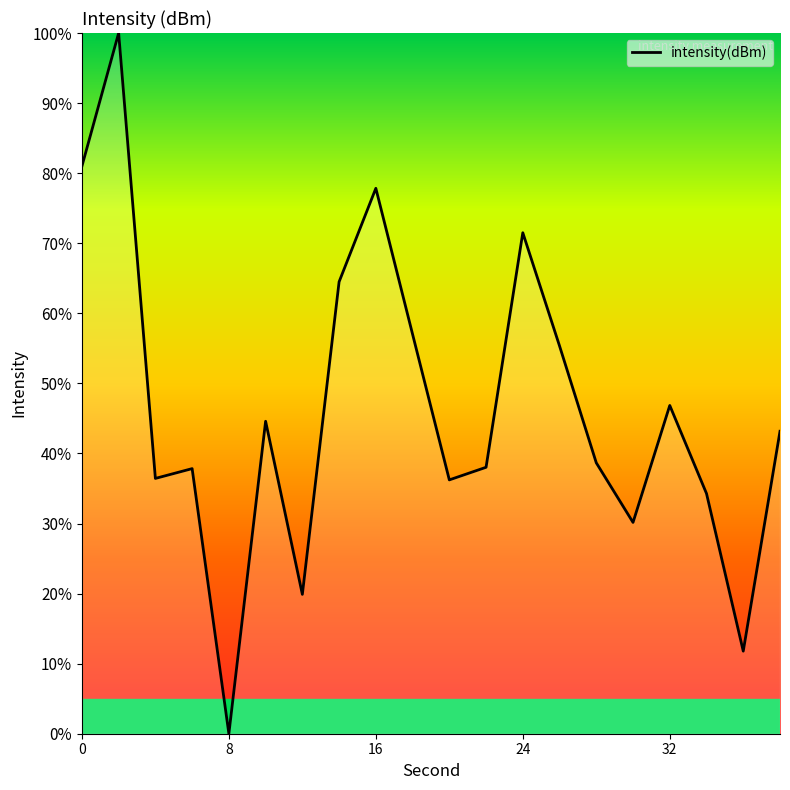

What is the maximum value shown in the chart?

100.0